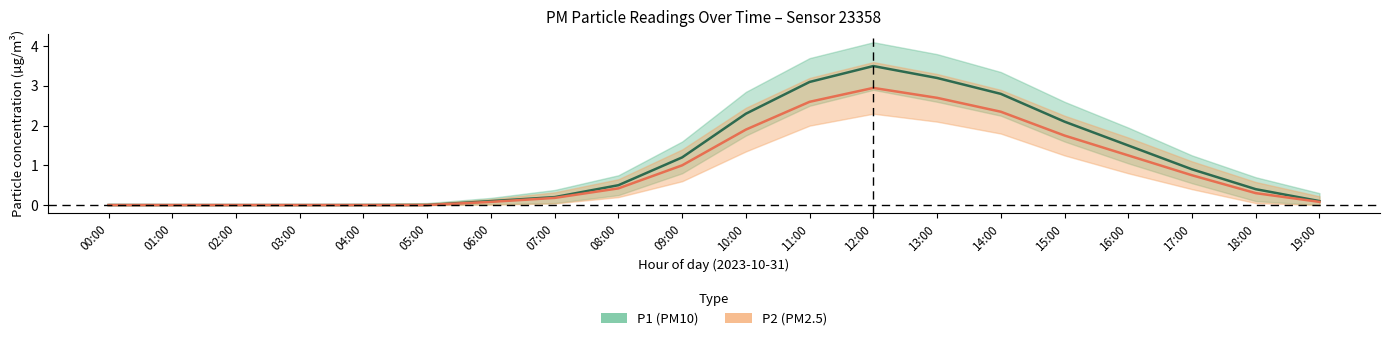

Reading left to right, extract all data points from this chart.

P1_mid: 0.0	0.0	0.0	0.0	0.0	0.0	0.1	0.2	0.5	1.2	2.3	3.1	3.5	3.2	2.8	2.1	1.5	0.9	0.4	0.1
P1_upper: 0.0	0.0	0.0	0.0	0.0	0.1	0.2	0.4	0.8	1.6	2.9	3.7	4.1	3.8	3.4	2.6	1.9	1.2	0.7	0.3
P1_lower: 0.0	0.0	0.0	0.0	0.0	0.0	0.0	0.1	0.2	0.8	1.8	2.5	2.9	2.6	2.2	1.6	1.1	0.6	0.1	0.0
P2_mid: 0.0	0.0	0.0	0.0	0.0	0.0	0.1	0.2	0.4	1.0	1.9	2.6	3.0	2.7	2.4	1.8	1.2	0.8	0.3	0.1
P2_upper: 0.0	0.0	0.0	0.0	0.0	0.0	0.1	0.3	0.7	1.4	2.5	3.2	3.6	3.3	2.9	2.2	1.7	1.1	0.6	0.2
P2_lower: 0.0	0.0	0.0	0.0	0.0	0.0	0.0	0.0	0.2	0.6	1.4	2.0	2.3	2.1	1.8	1.2	0.8	0.4	0.1	0.0